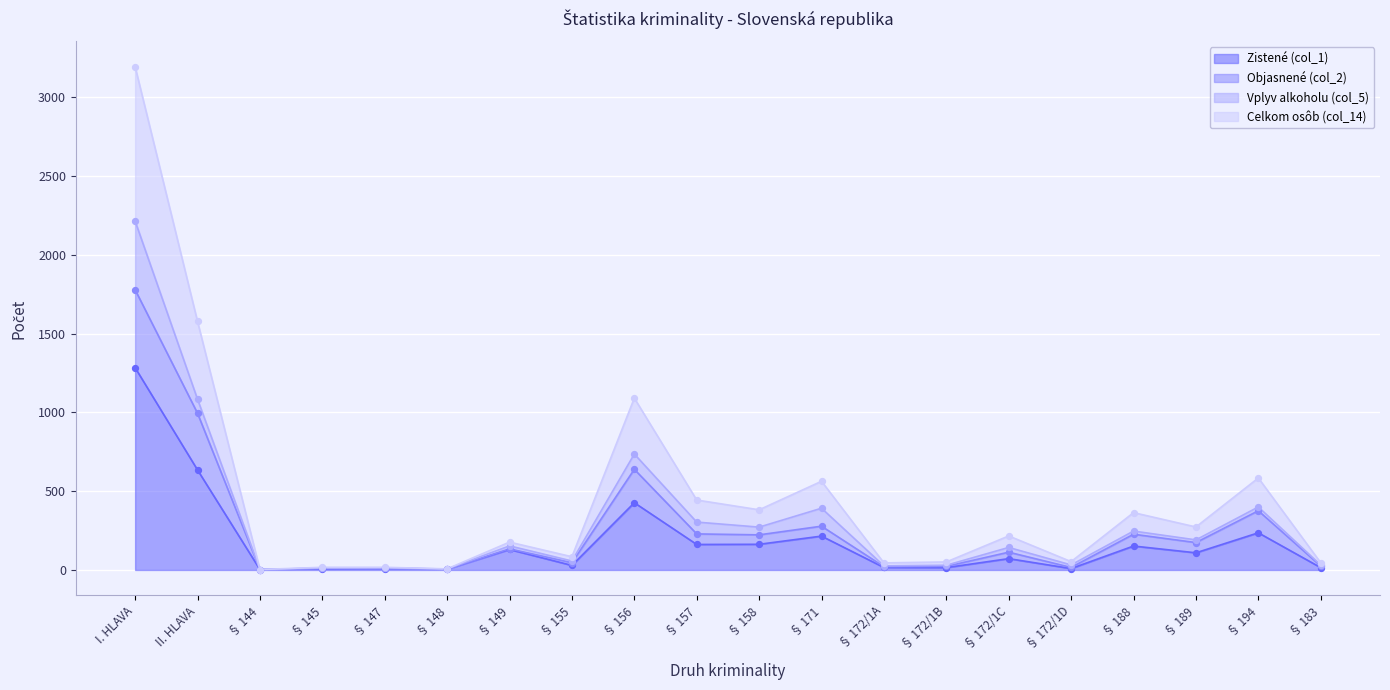

Which series has the largest Y range (max minus min)?

Celkom osôb (col_14)